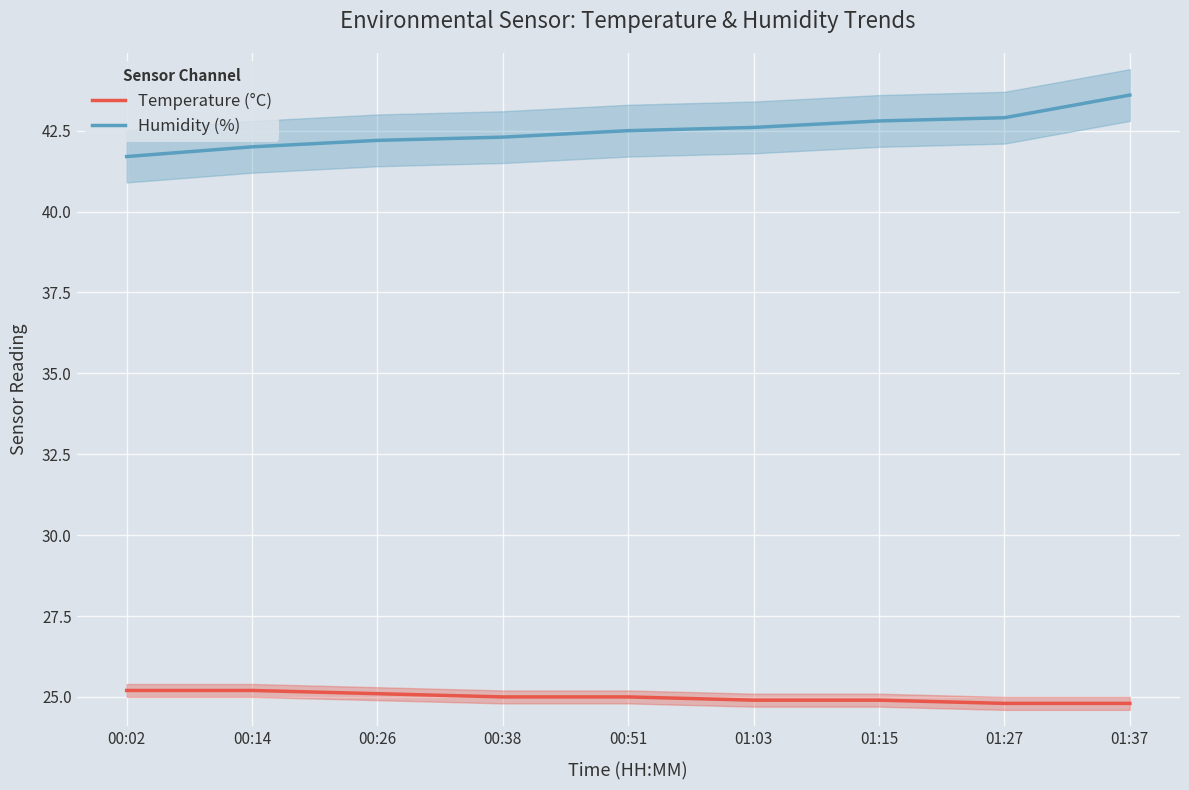

How many lines are shown in the chart?

2